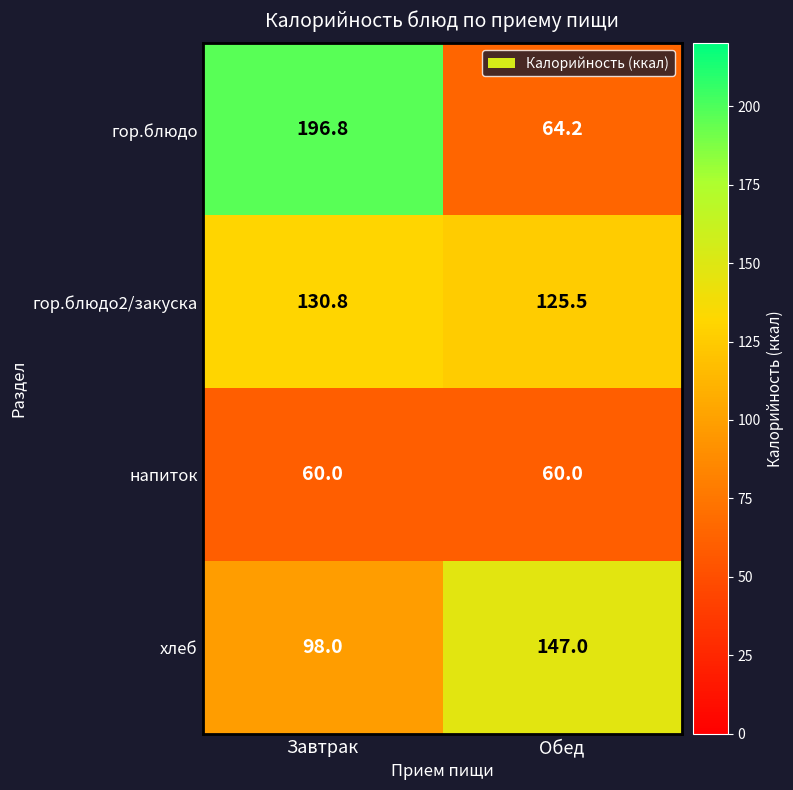

Rank the series by their maximum value, from highest to lowest.

гор.блюдо, хлеб, гор.блюдо2/закуска, напиток